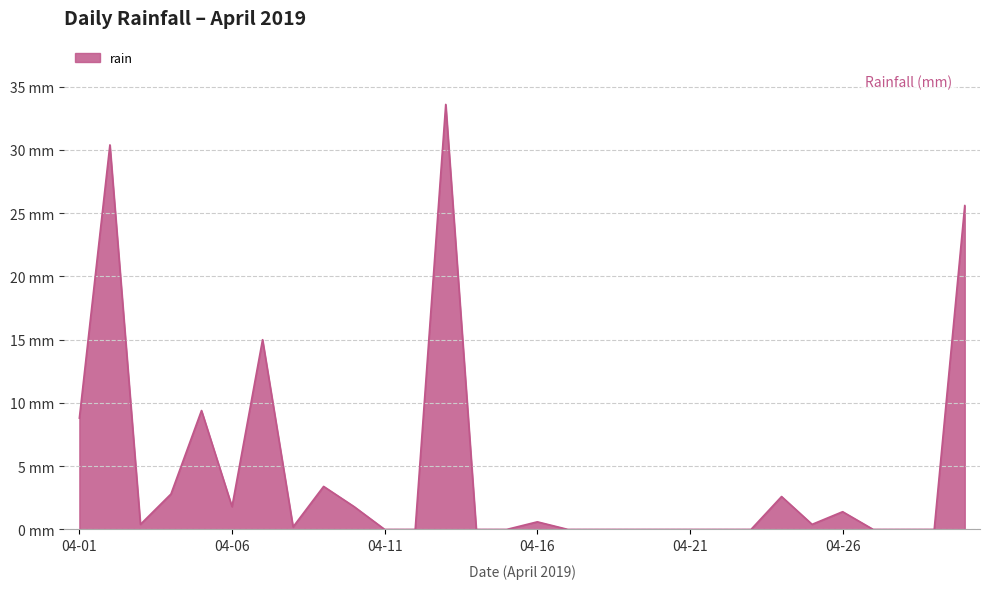

Reading left to right, what are all the values shown in this chart?

8.8	30.4	0.4	2.8	9.4	1.8	15.0	0.2	3.4	1.8	0.0	0.0	33.6	0.0	0.0	0.6	0.0	0.0	0.0	0.0	0.0	0.0	0.0	2.6	0.4	1.4	0.0	0.0	0.0	25.6